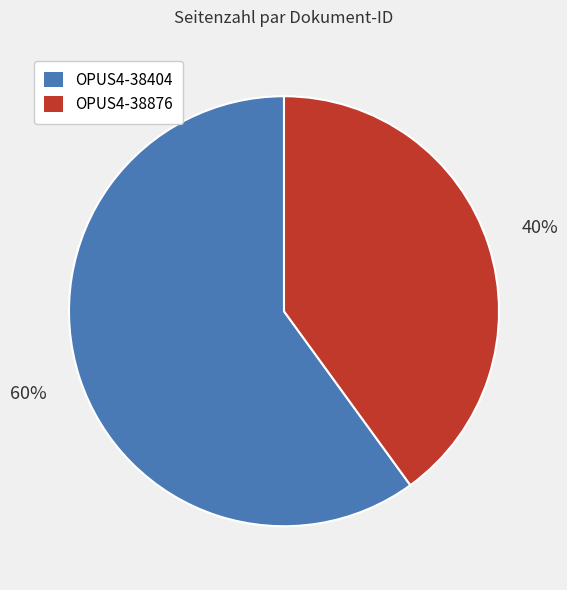

To the nearest percent, what is the average slice percentage?

50%